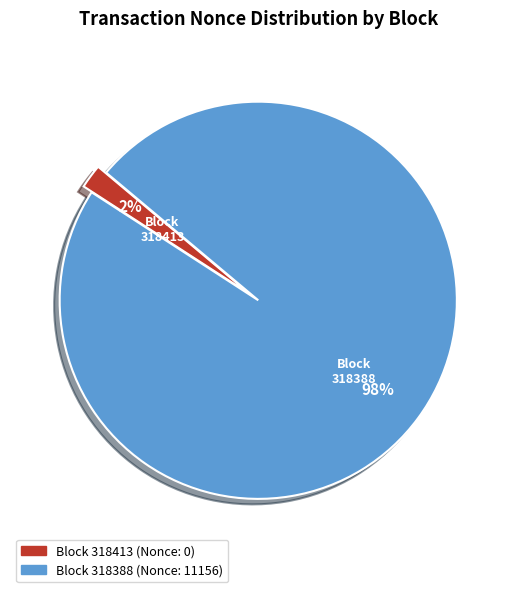

Rank the categories by value from lowest to highest.

318413, 318388